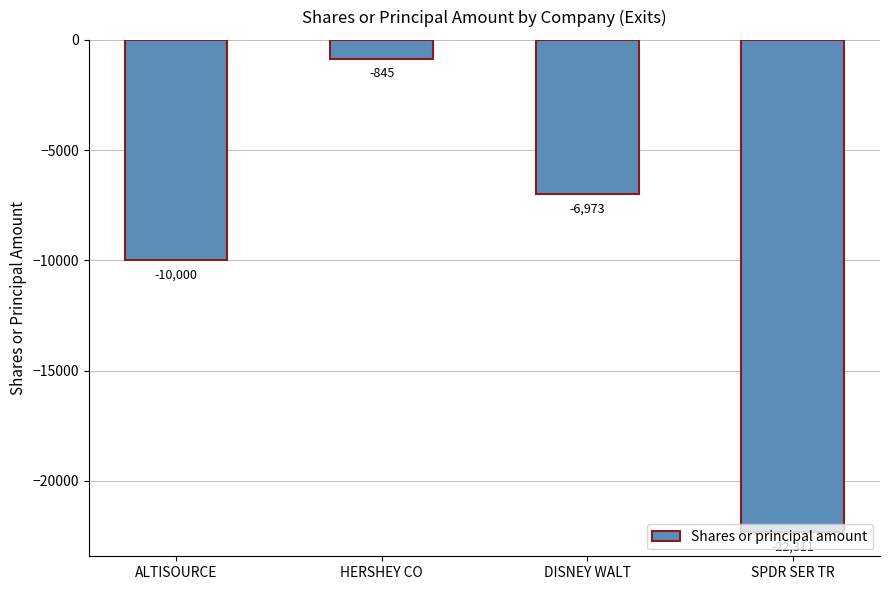

What is the minimum value shown in the chart?

-22311